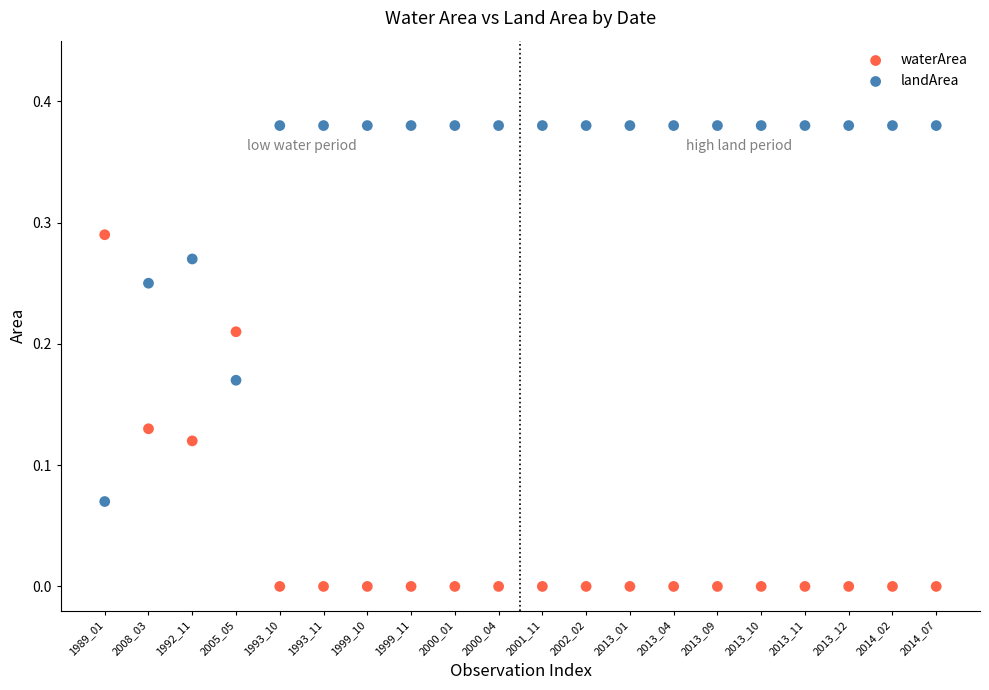

What are all the series names shown in the legend?

waterArea, landArea